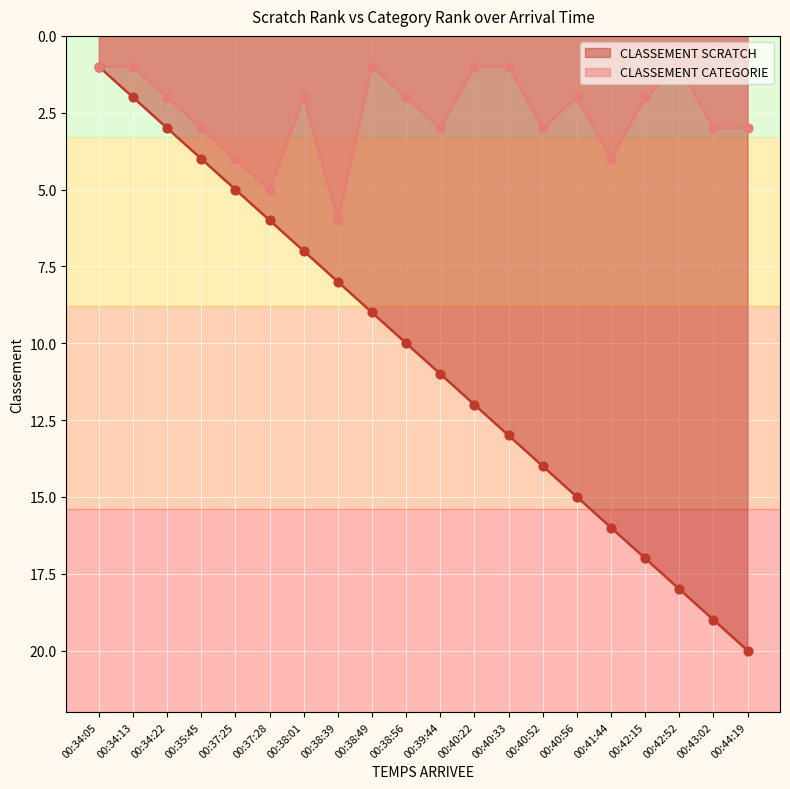

At which category is the sum across all series the highest?

00:44:19